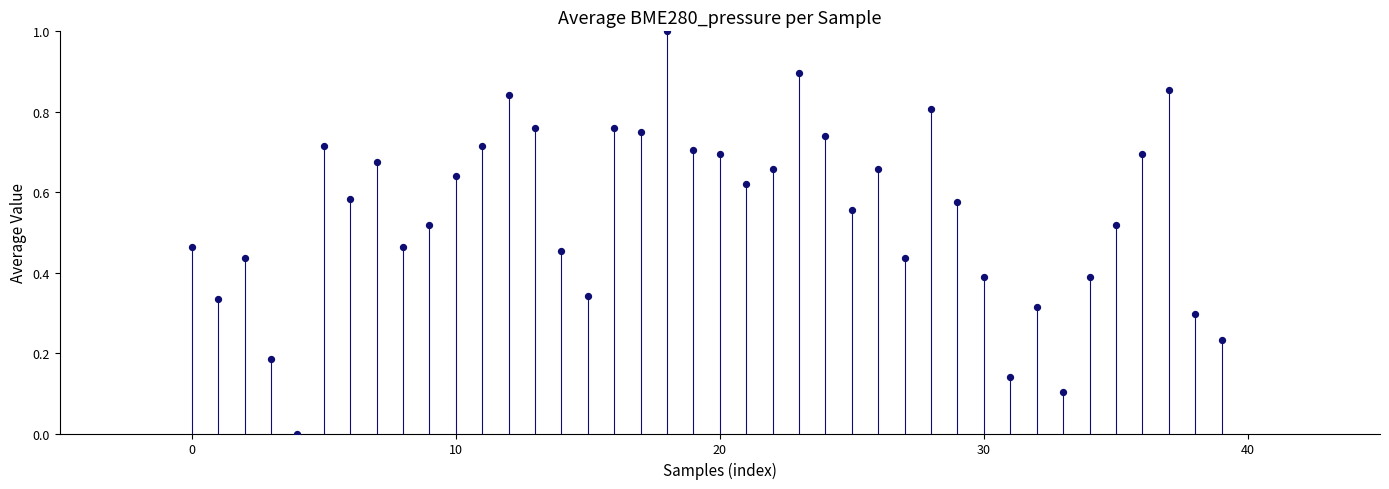

What is the range of Y values (max minus min)?

1.0